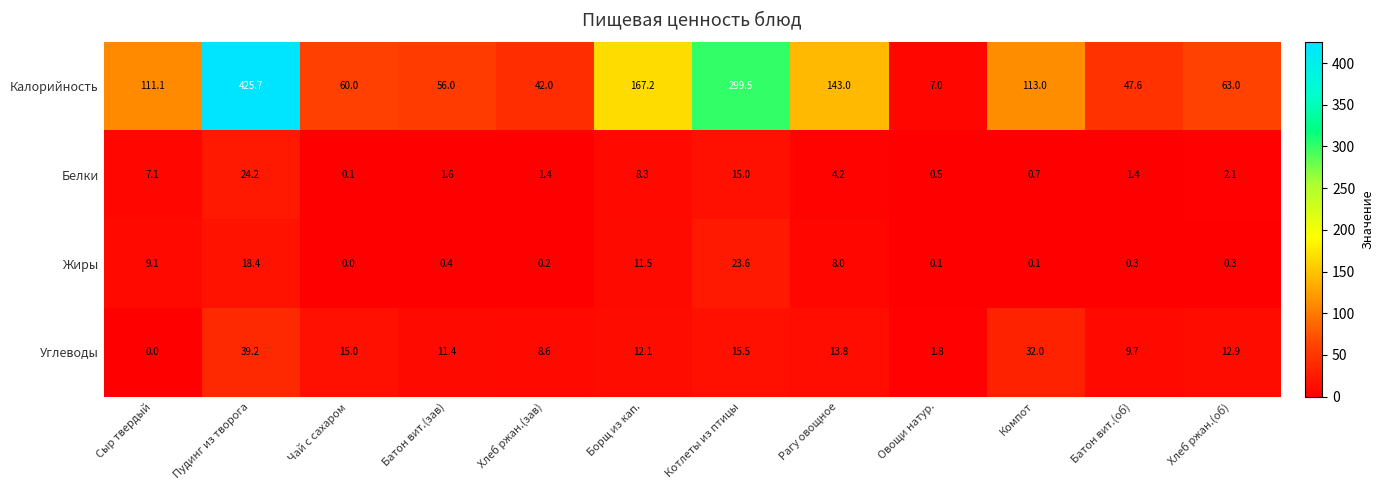

What is the difference between the maximum and minimum values in the Углеводы series?

39.2